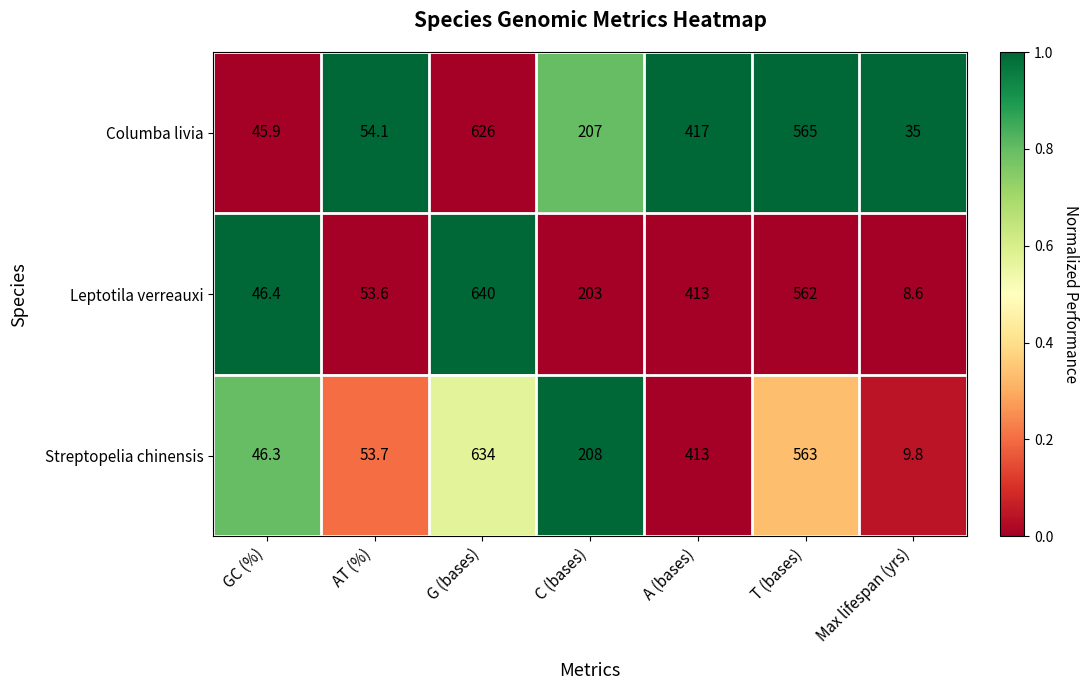

At which category is the sum across all series the highest?

G (bases)